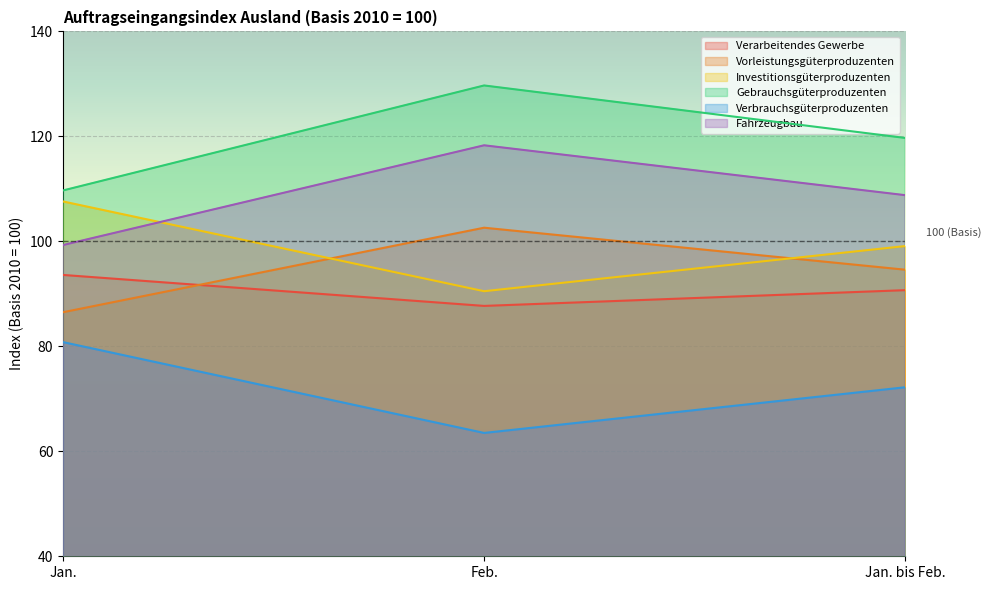

Which label corresponds to the smallest value in the chart?

Feb.